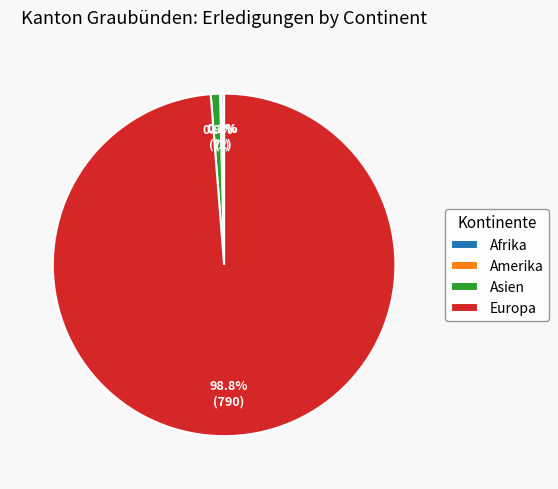

Is it true that Asien is 1% of the pie?

True